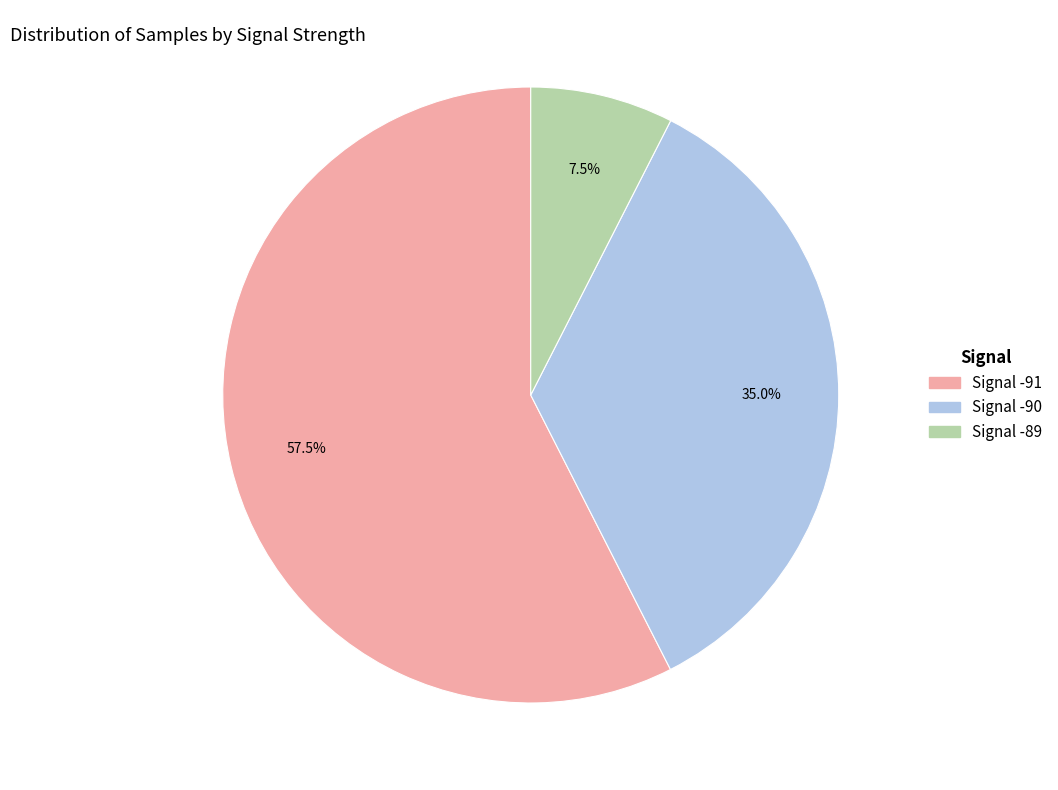

Does any single category account for the majority?

Yes